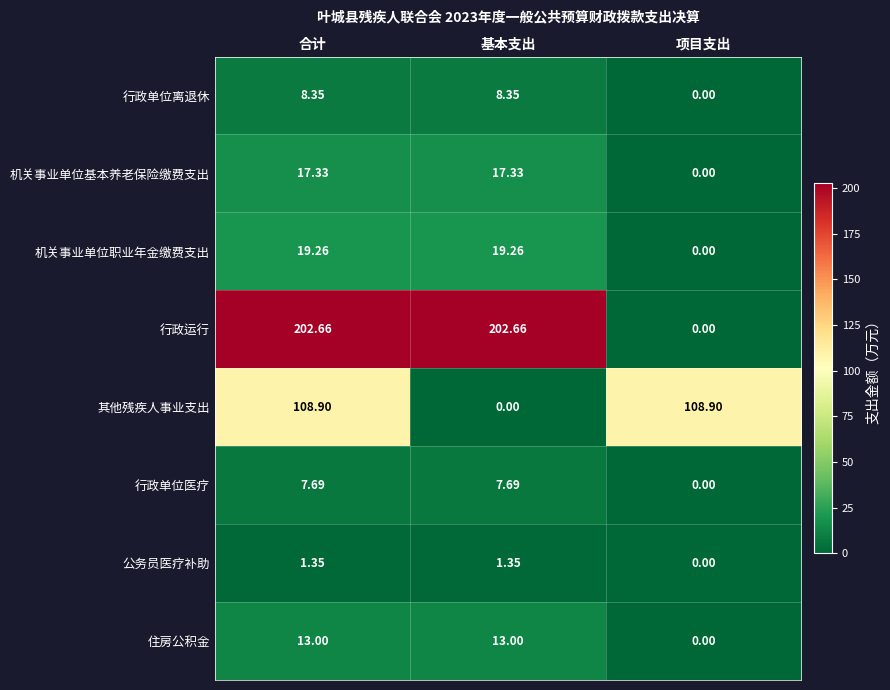

Rank the series by their maximum value, from lowest to highest.

公务员医疗补助, 行政单位医疗, 行政单位离退休, 住房公积金, 机关事业单位基本养老保险缴费支出, 机关事业单位职业年金缴费支出, 其他残疾人事业支出, 行政运行